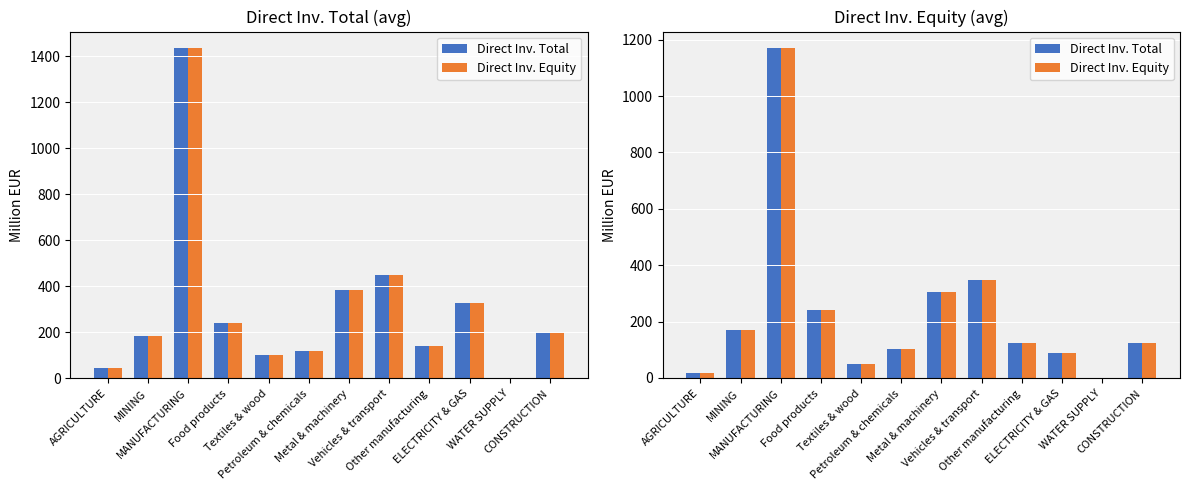

The value of Direct Inv. Total at WATER SUPPLY is -1.6. True or false?

True